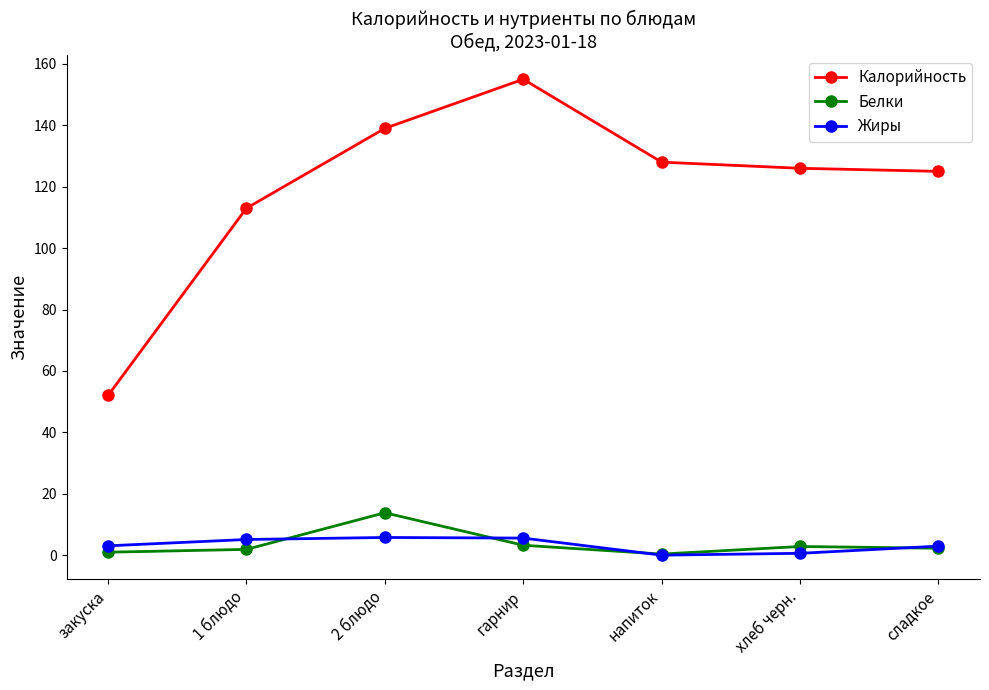

At хлеб черн., list the series in order from largest to smallest.

Калорийность, Белки, Жиры